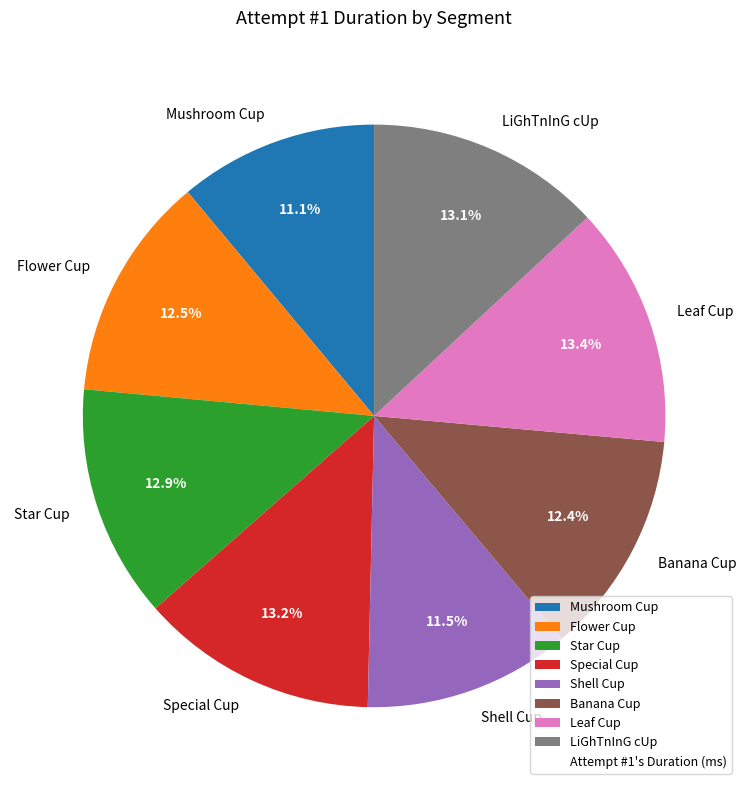

To the nearest percent, what is the average slice percentage?

12%